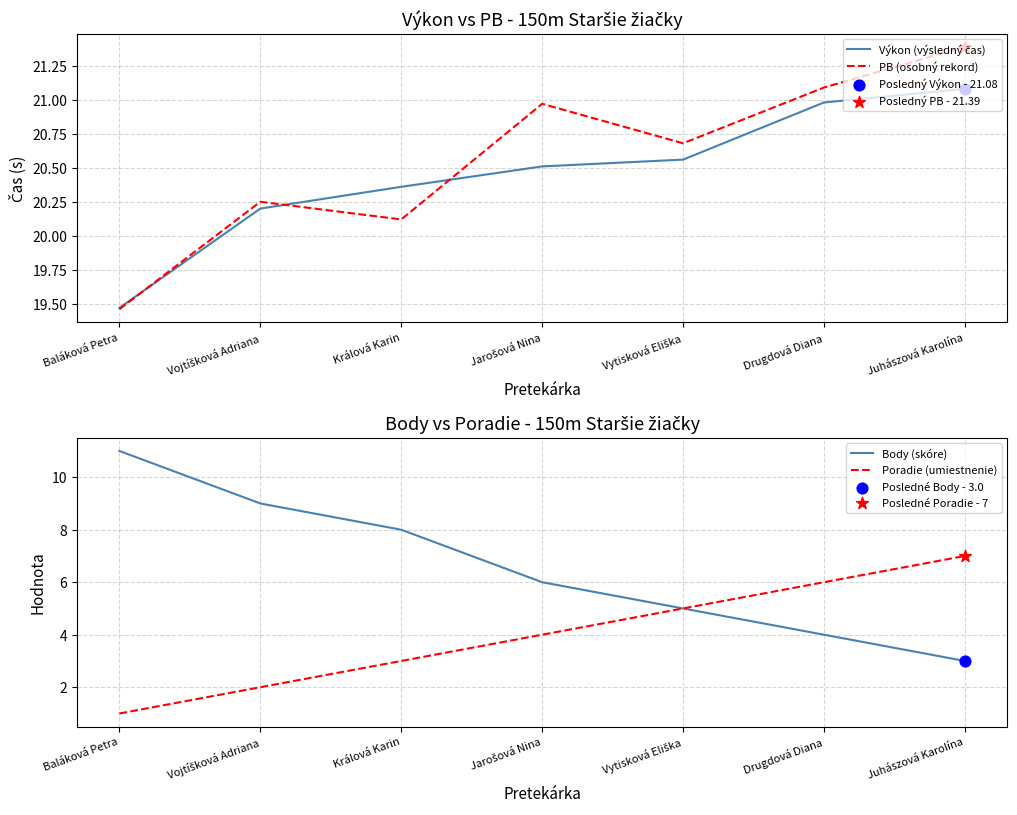

Which series contains the highest Y value?

PB (osobný rekord)